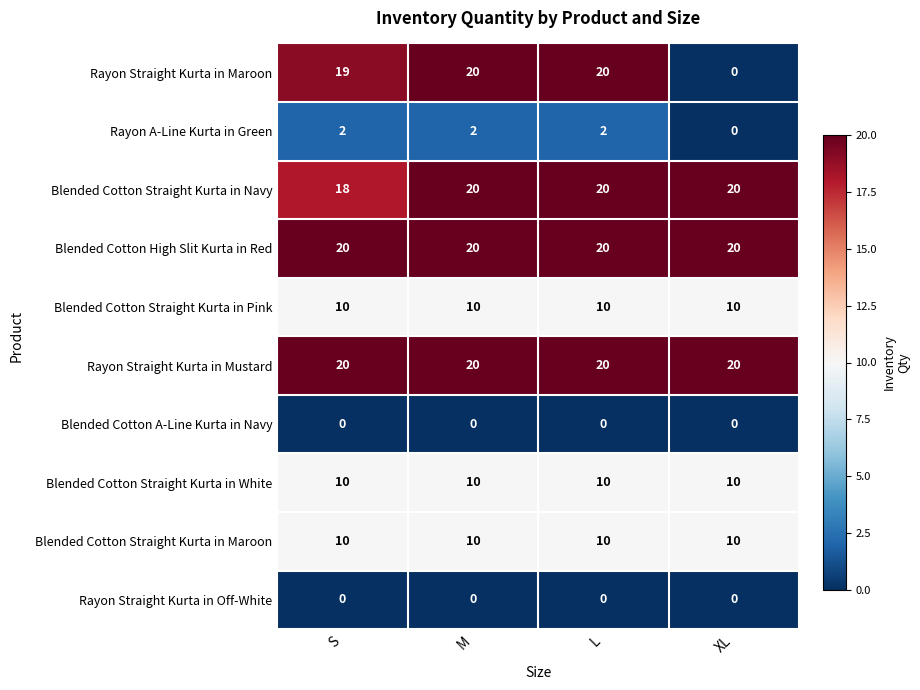

The Blended Cotton Straight Kurta in Navy series shows 20 at L. True or false?

True